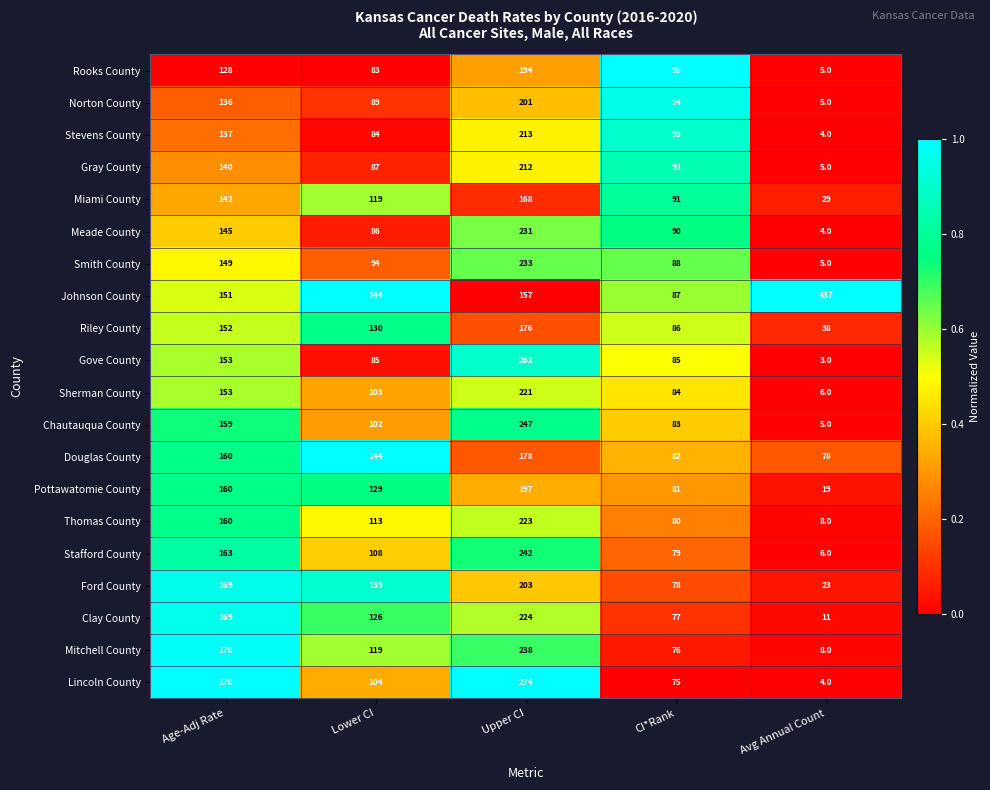

At which category does the chart reach its minimum across all series?

Avg Annual Count